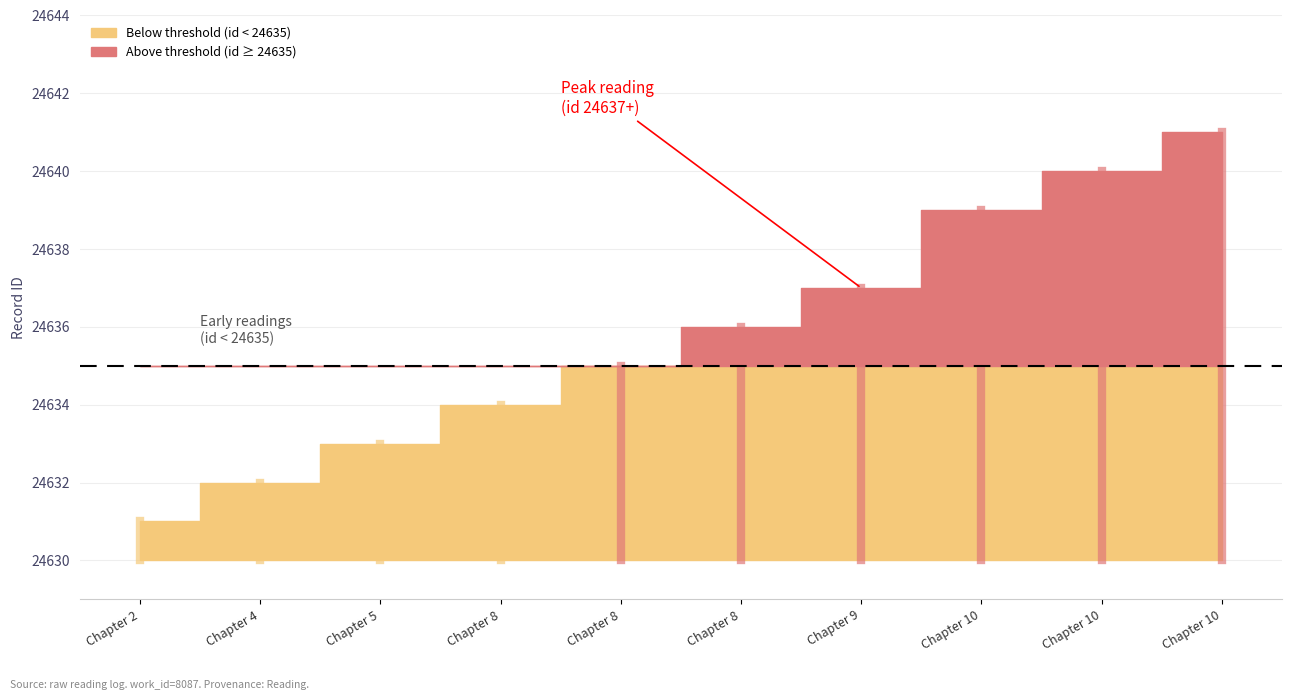

Rank the categories by value from lowest to highest.

Chapter 2, Chapter 4, Chapter 5, Chapter 8, Chapter 8, Chapter 8, Chapter 9, Chapter 10, Chapter 10, Chapter 10